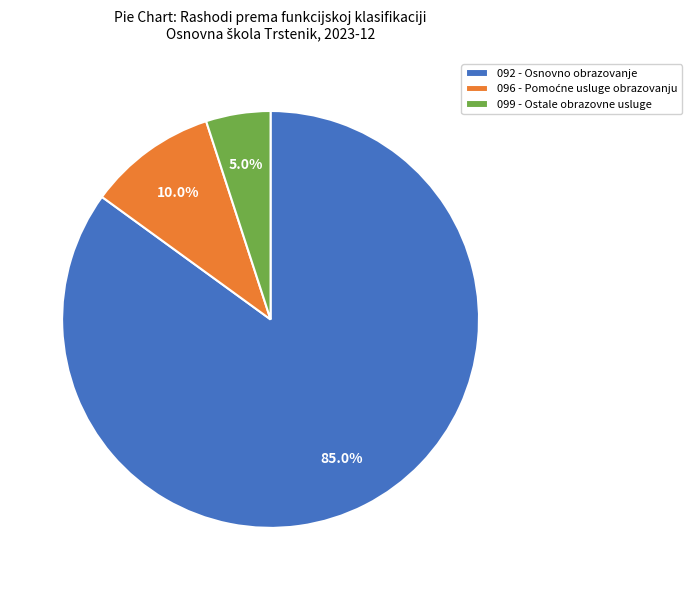

Is there any slice that represents more than half of the pie?

Yes